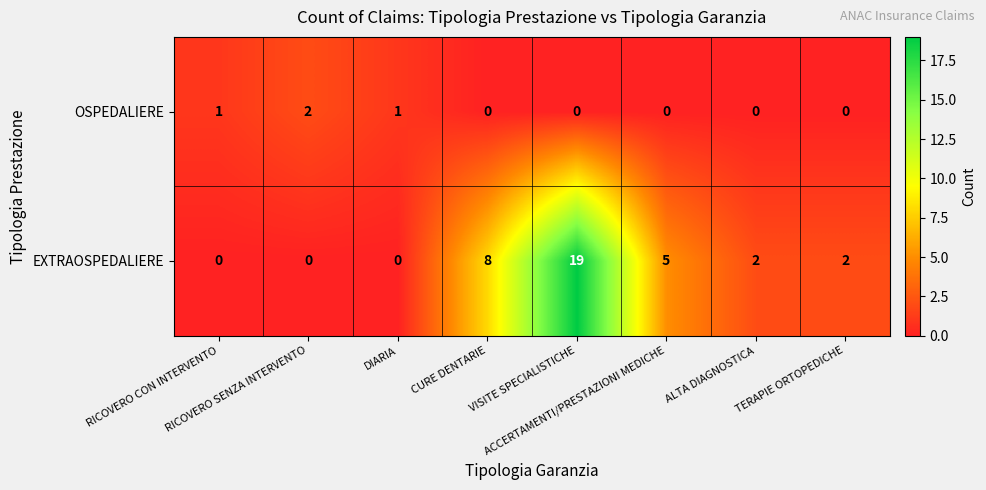

What is the maximum value shown in the chart?

19